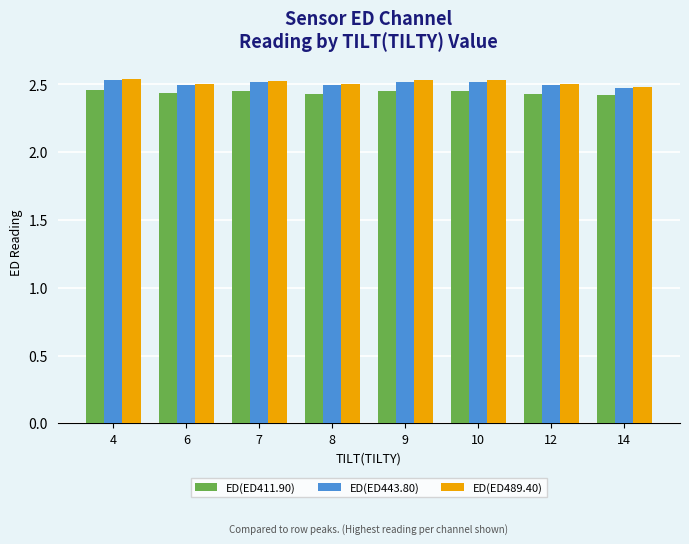

At how many categories does at least one series exceed 2?

8